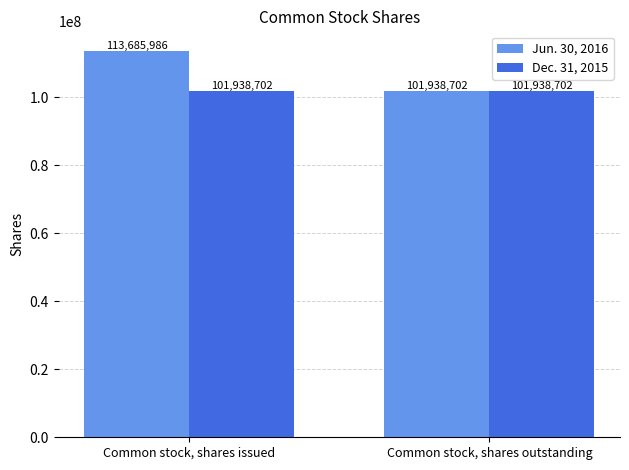

At Common stock, shares issued, list the series in order from smallest to largest.

Dec. 31, 2015, Jun. 30, 2016